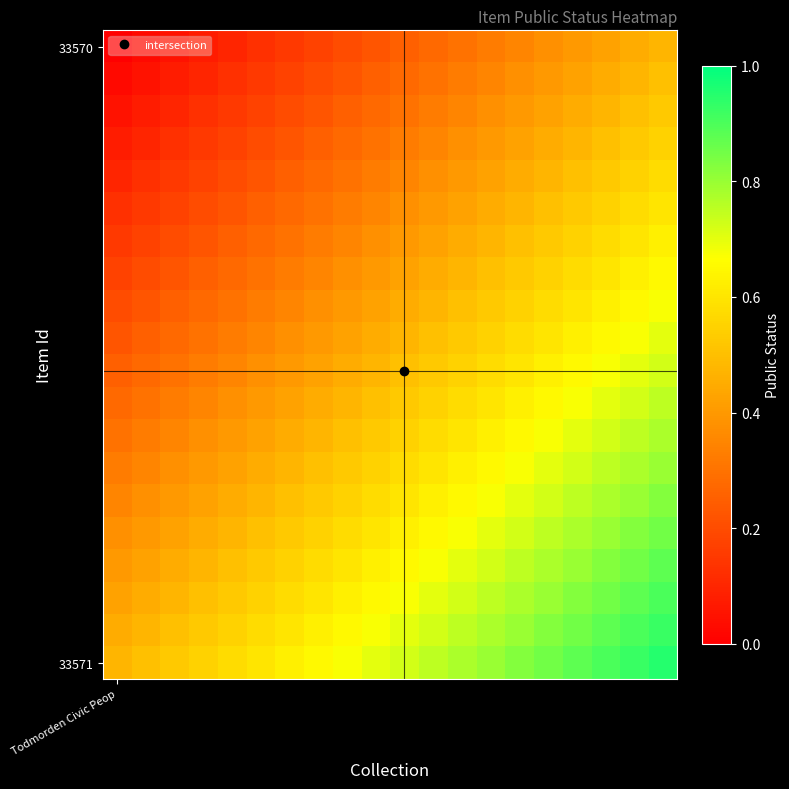

Which series has the largest total across all categories?

33571